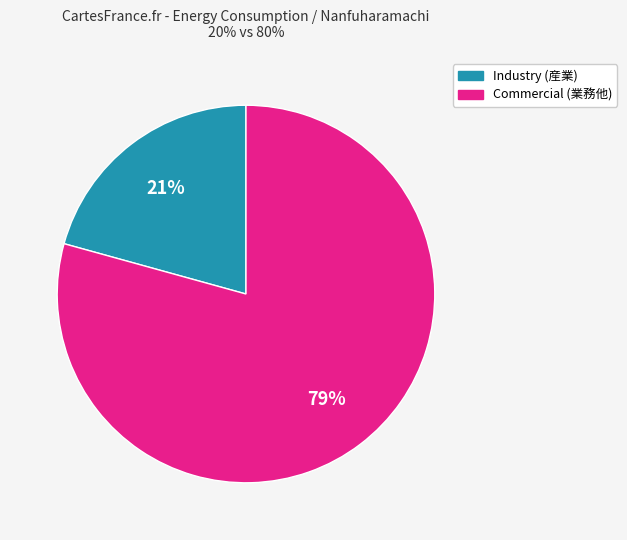

To the nearest percent, what is the average slice percentage?

50%